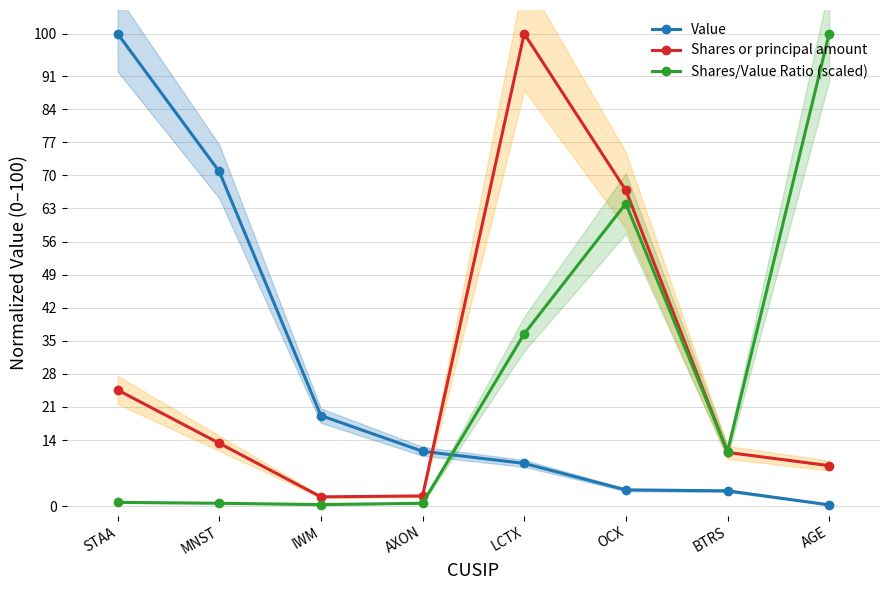

What is the value of the Shares/Value Ratio (scaled) point at the 5th from the left?

36.5